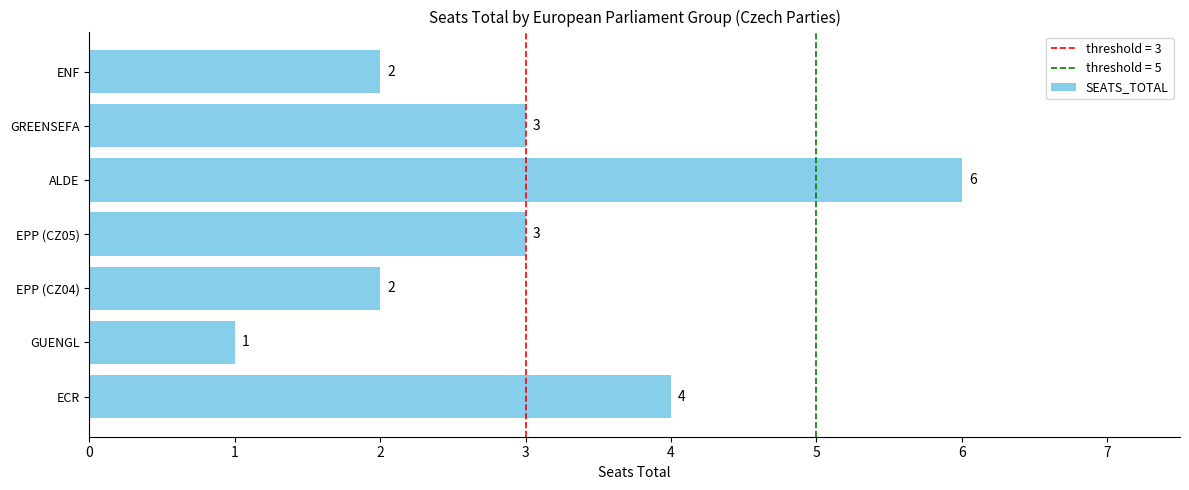

What is the difference between the second highest and second lowest values?

2